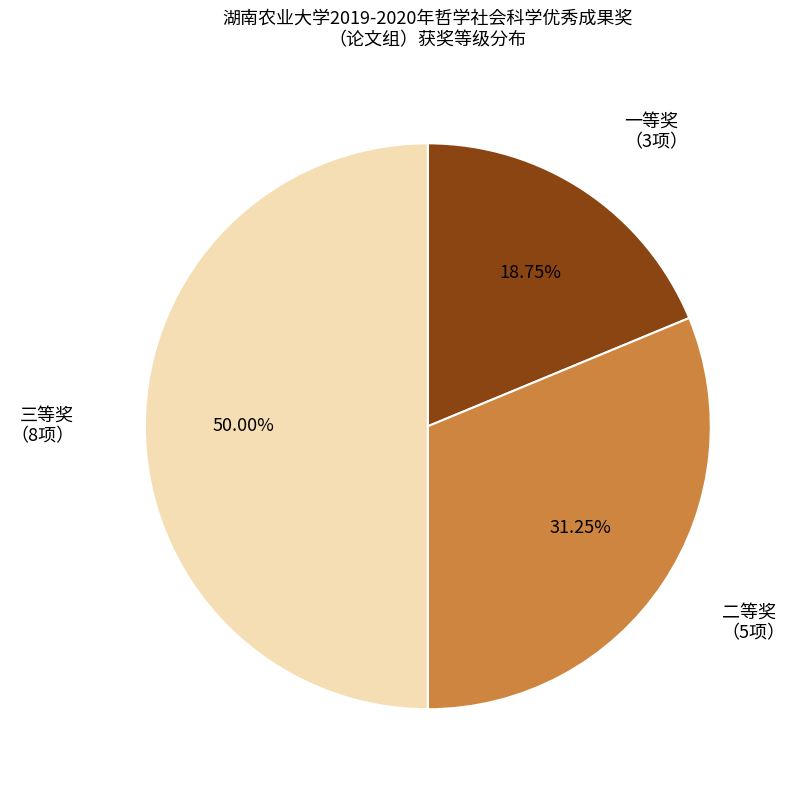

Is the sum of 一等奖 and 三等奖 greater than half?

Yes